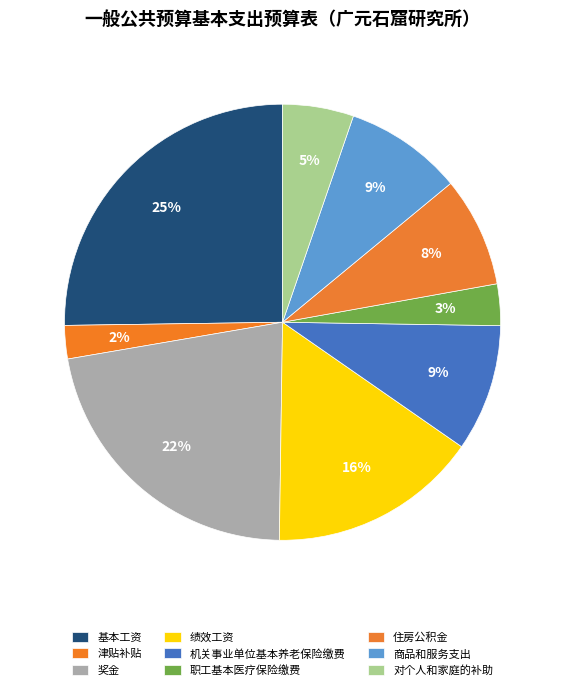

Count the number of slices in the pie.

9